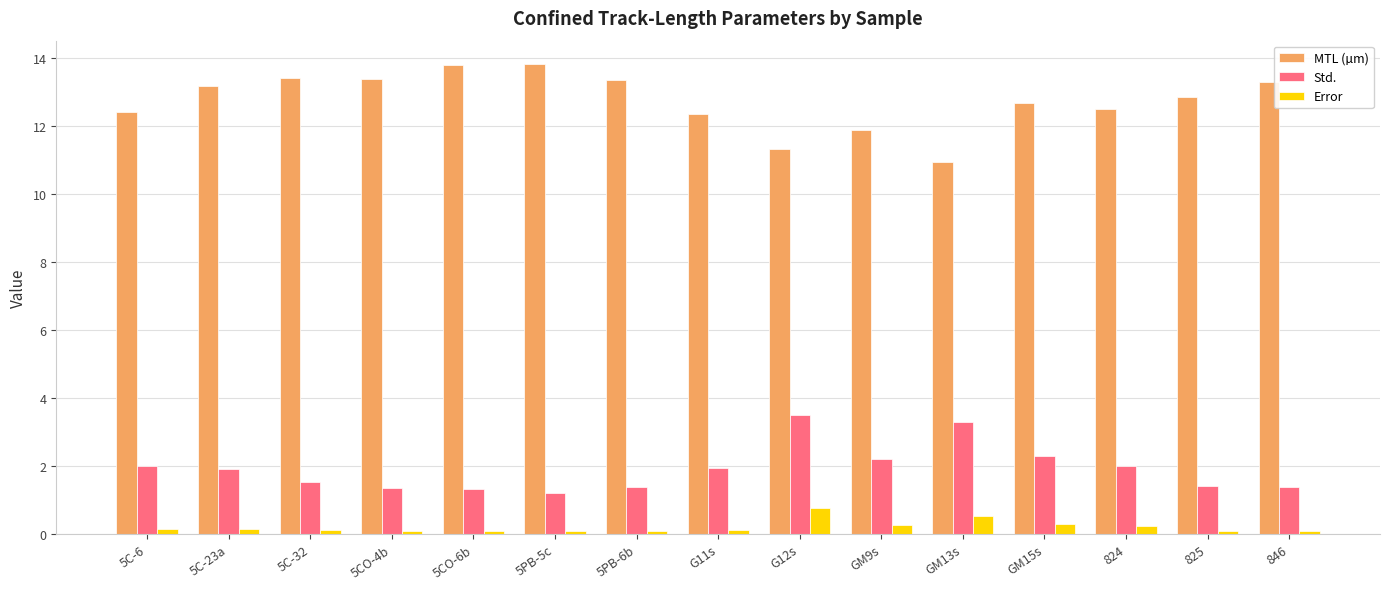

What is the difference between the highest and lowest values at GM13s?

10.4